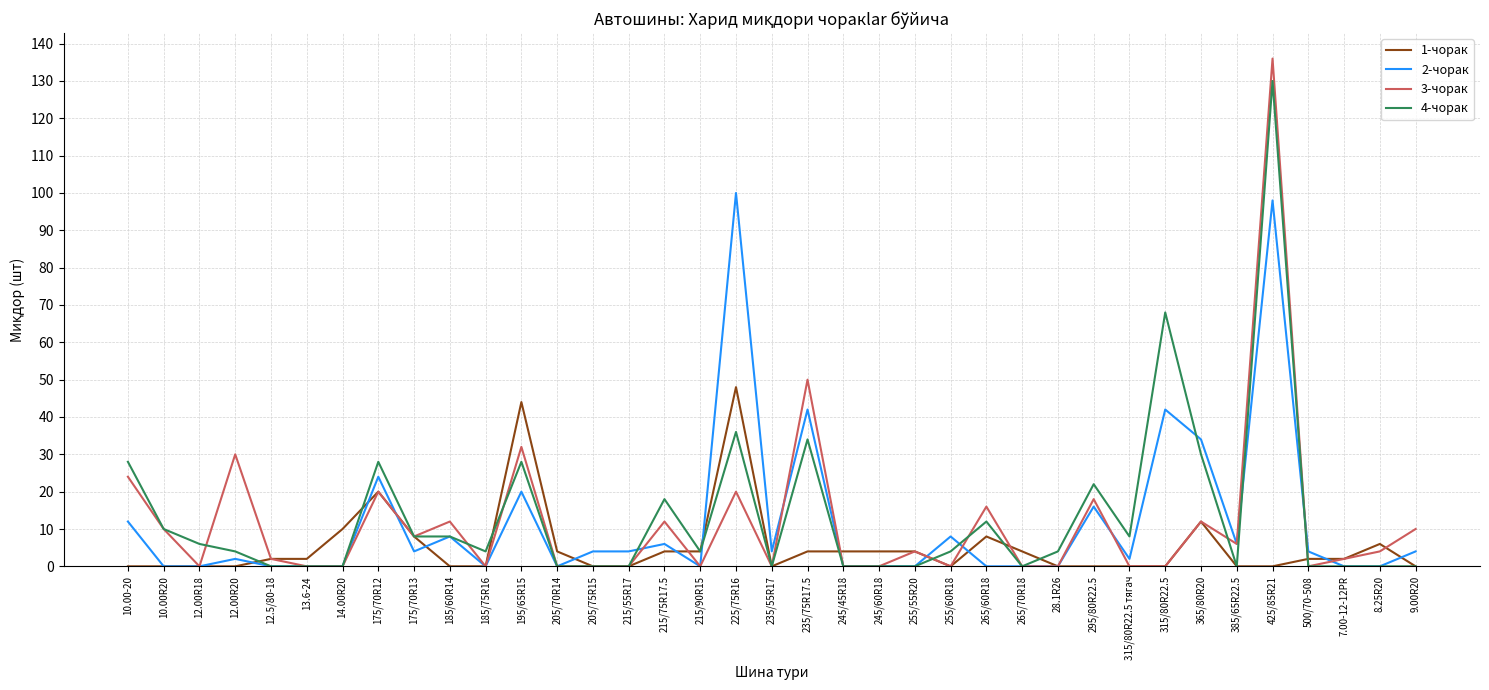

What is the sum of the 2-чорак values at 500/70-508 and 8.25R20?

4